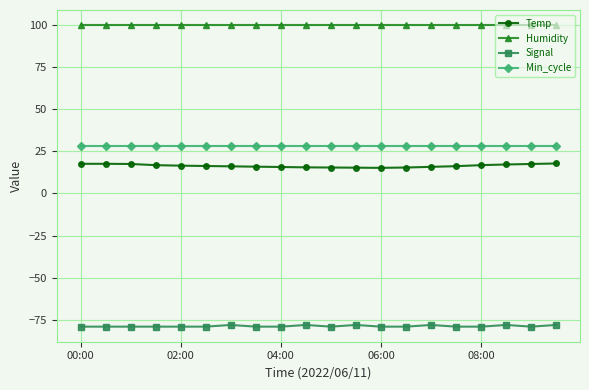

True or false: Min_cycle and Signal cross at least once.

False